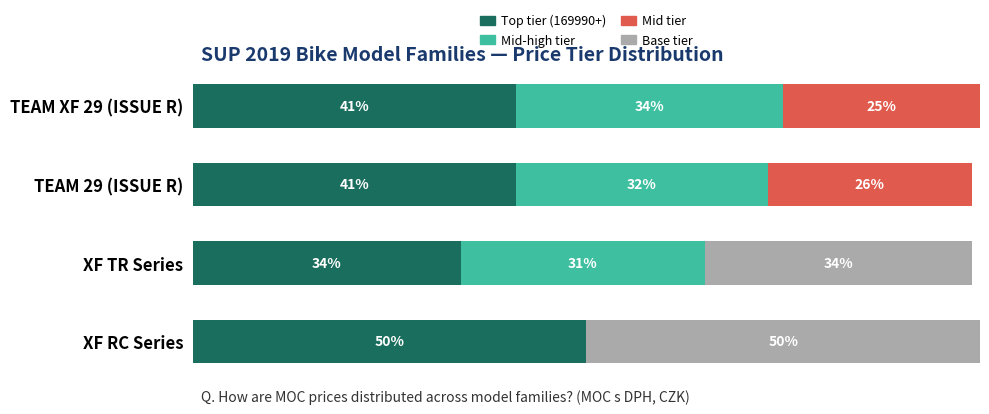

Which category has the highest value in the Top tier (169990+) series?

XF RC Series